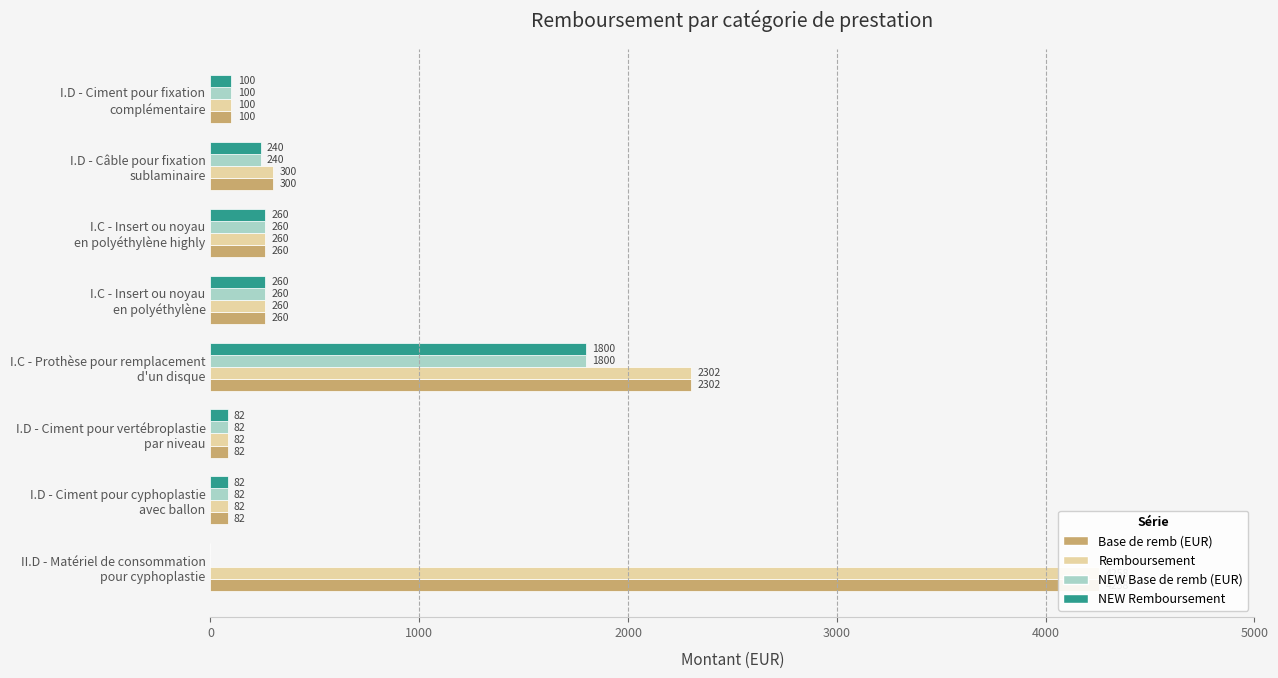

Reading right to left, list all the values displayed in this chart.

Base de remb (EUR): 100.1	300.3	260.3	260.3	2302.3	82.1	82.1	4257.6
Remboursement: 100.1	300.3	260.3	260.3	2302.3	82.1	82.1	4257.6
NEW Base de remb (EUR): 100.1	240.2	260.3	260.3	1800.0	82.1	82.1	0.0
NEW Remboursement: 100.1	240.2	260.3	260.3	1800.0	82.1	82.1	0.0